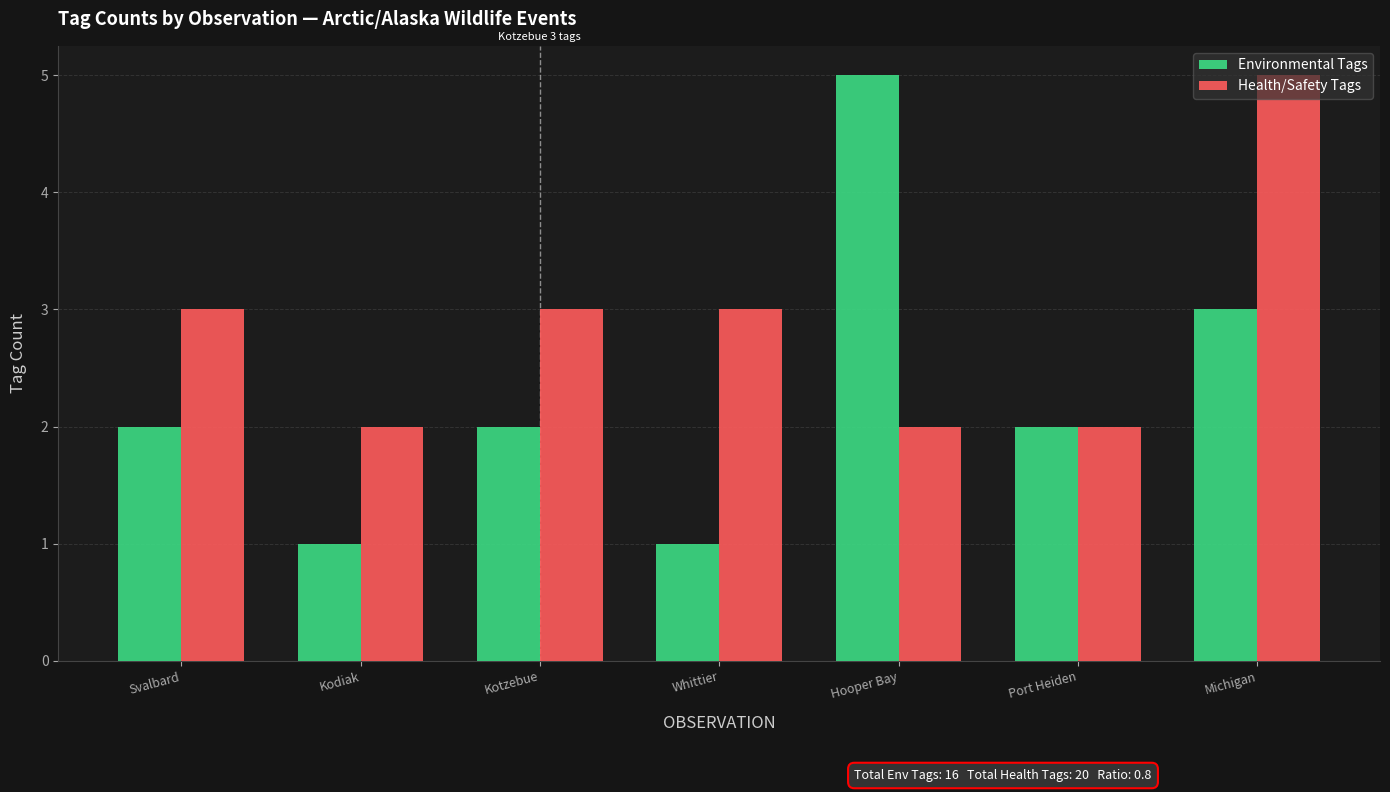

What is the difference between the maximum and minimum values in the Environmental Tags series?

4